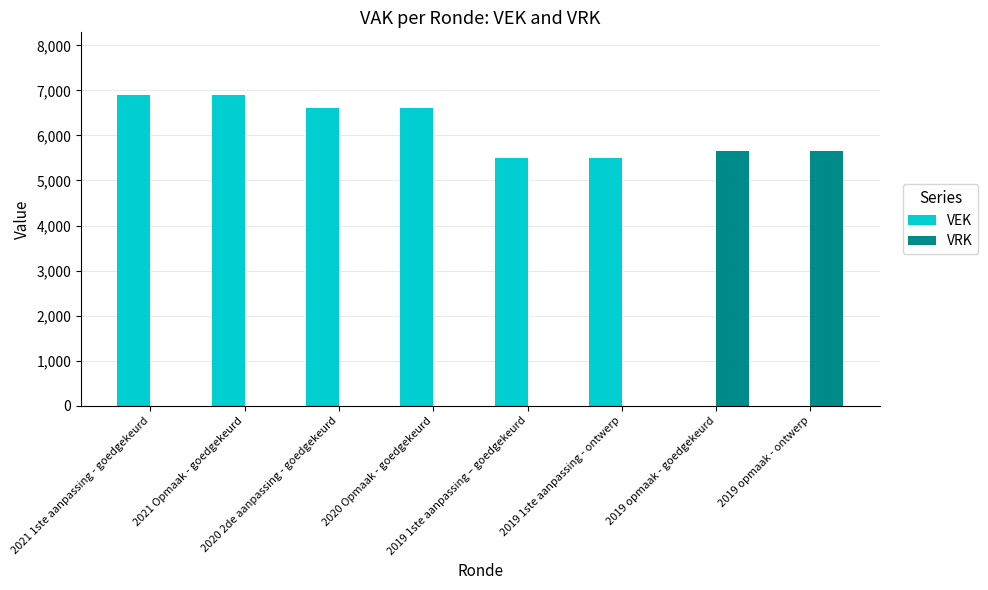

Which series has the largest total across all categories?

VEK